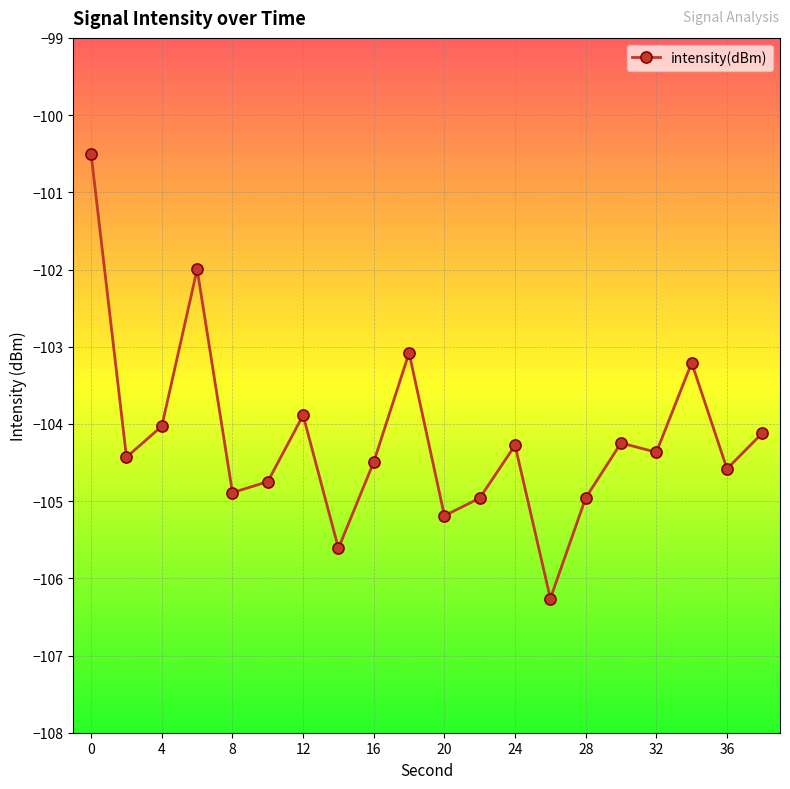

What is the value of the 18th point from the left?

-103.2